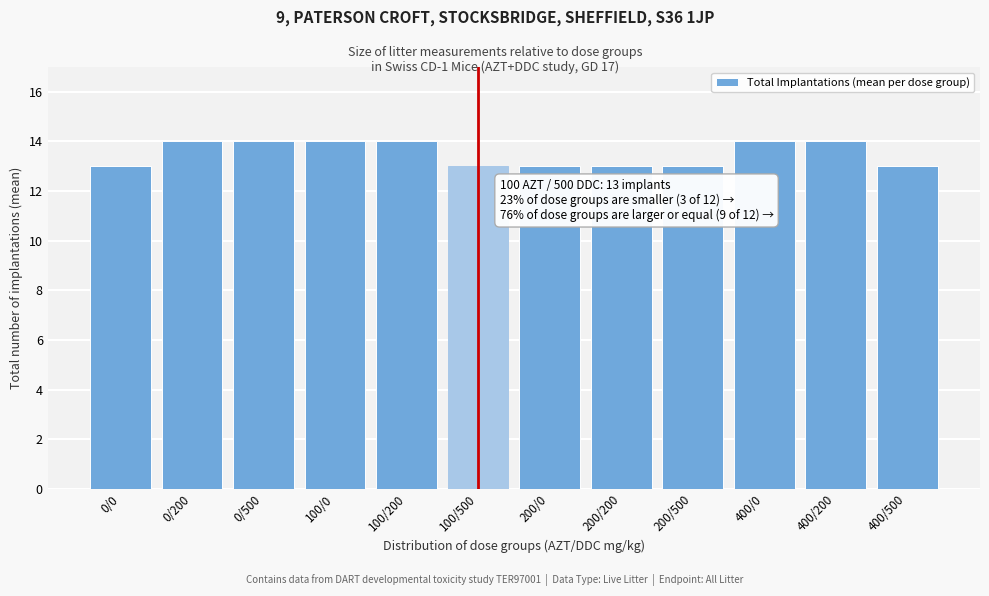

Reading left to right, extract all data points from this chart.

0/0=13	0/200=14	0/500=14	100/0=14	100/200=14	100/500=13	200/0=13	200/200=13	200/500=13	400/0=14	400/200=14	400/500=13